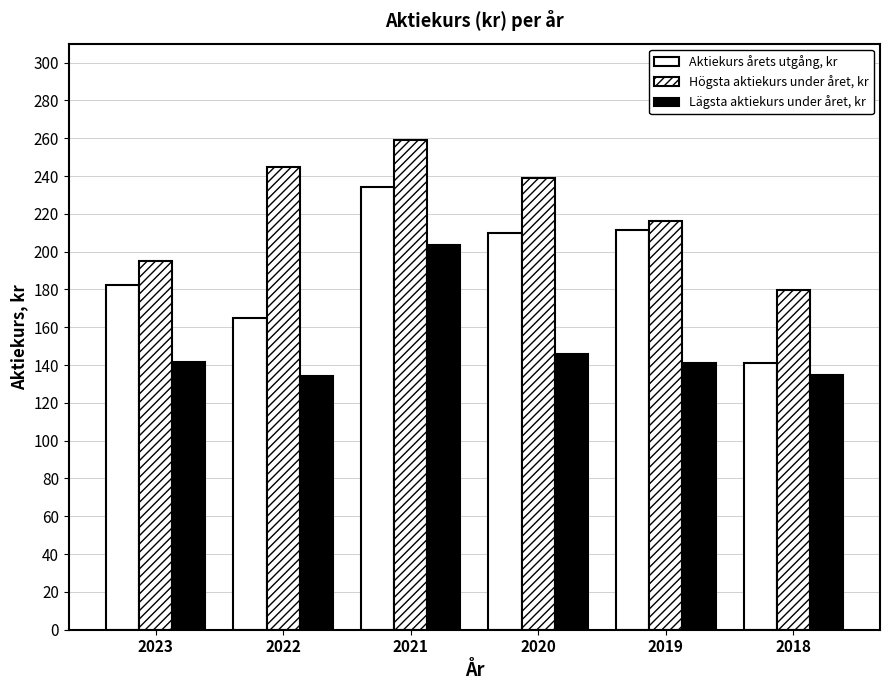

Does the chart contain stacked bars?

No